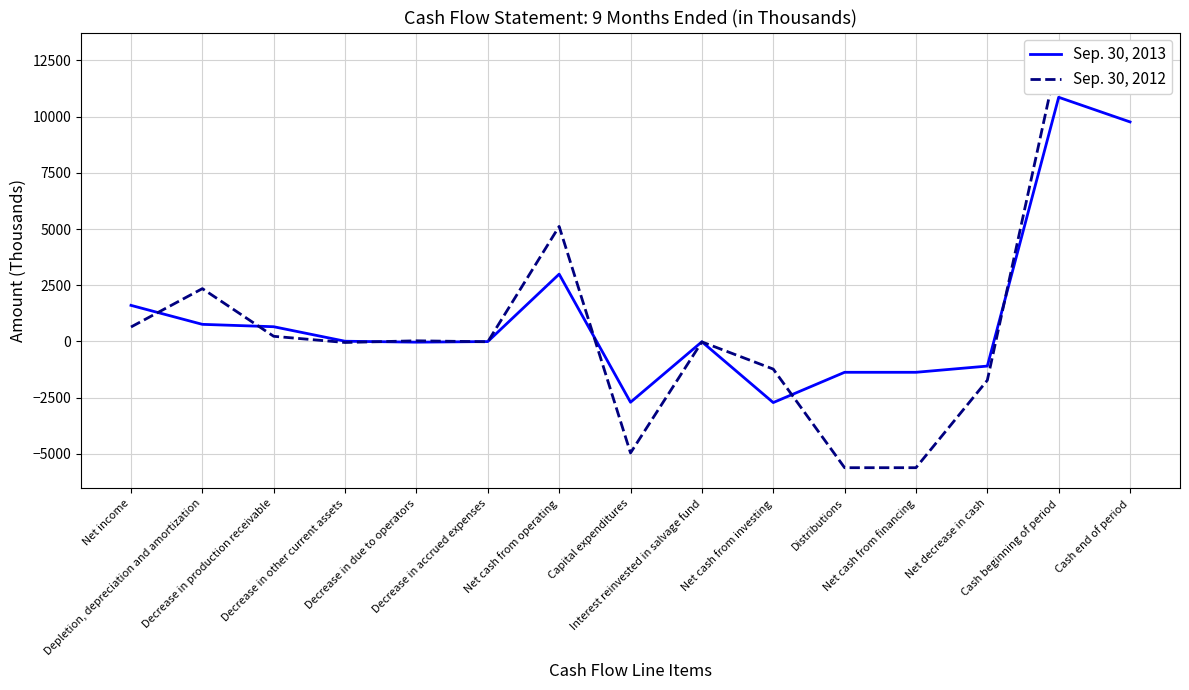

What is the maximum value shown in the chart?

12822